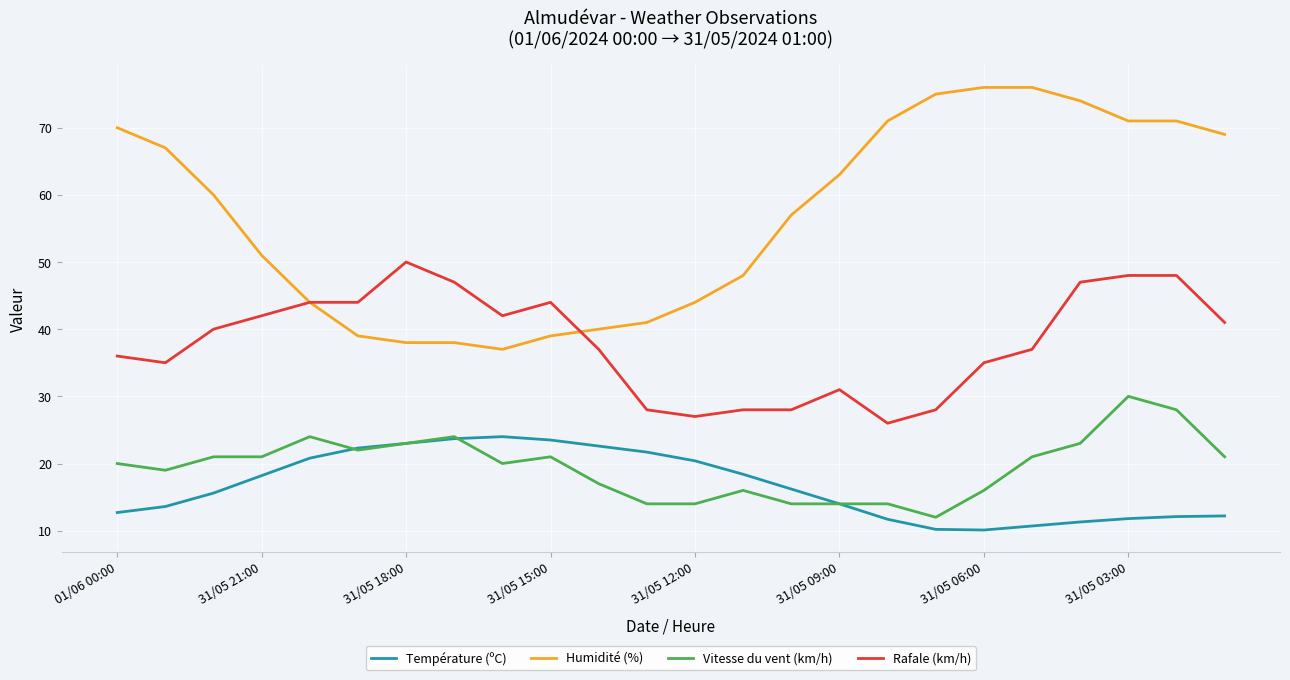

What is the minimum value shown in the chart?

10.1